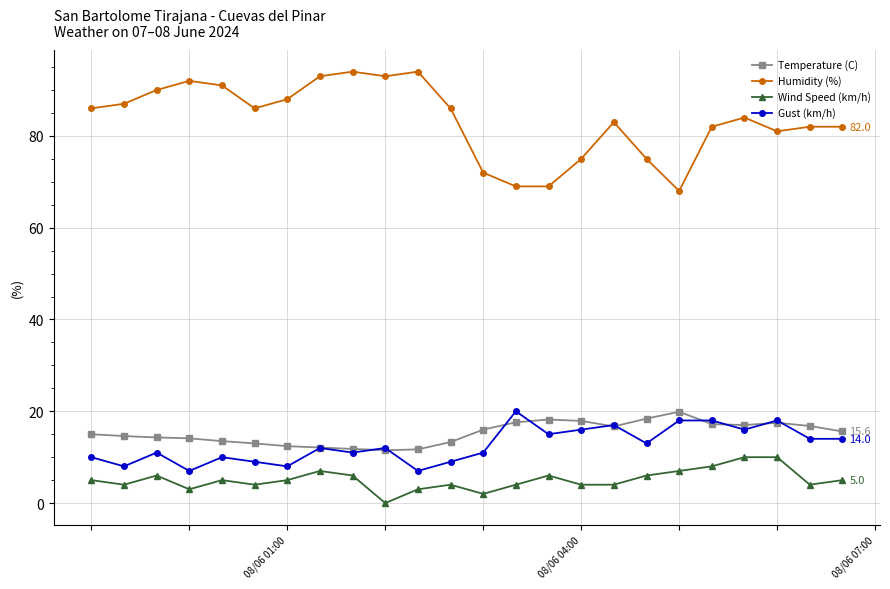

True or false: Temperature (C) has more than 2 points higher than both neighbors.

True